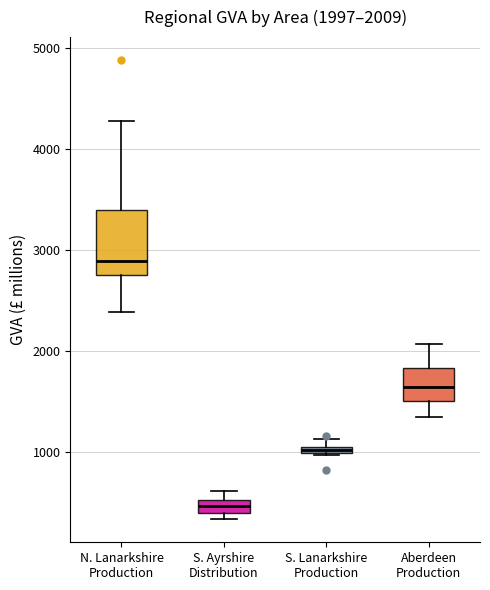

Which box's median line is the lowest?

S. Ayrshire Distribution